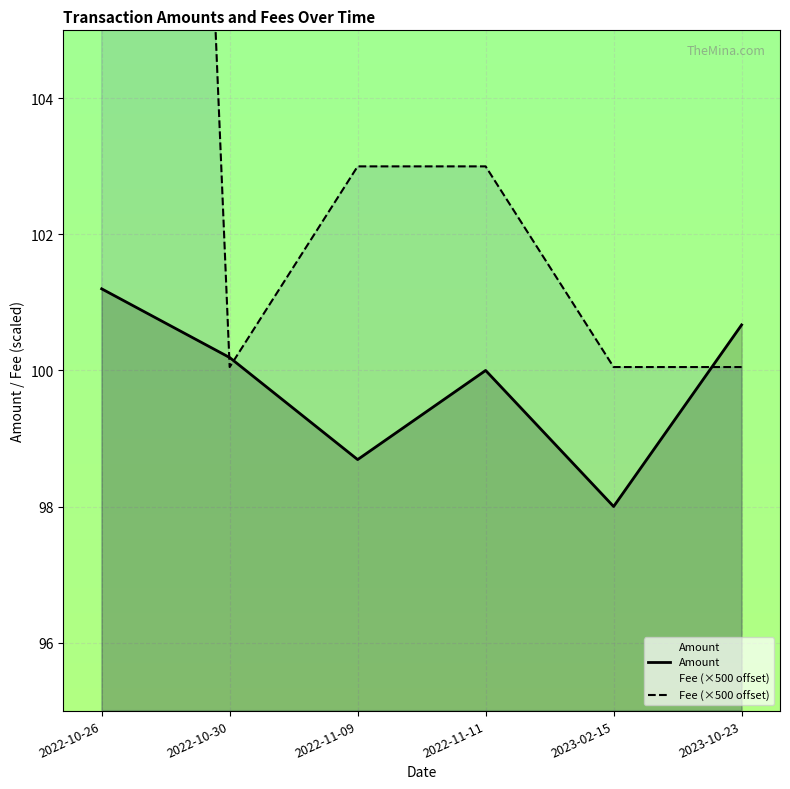

Between 2022-10-26 and 2023-10-23, which series saw the biggest shift?

Fee (×500 offset)